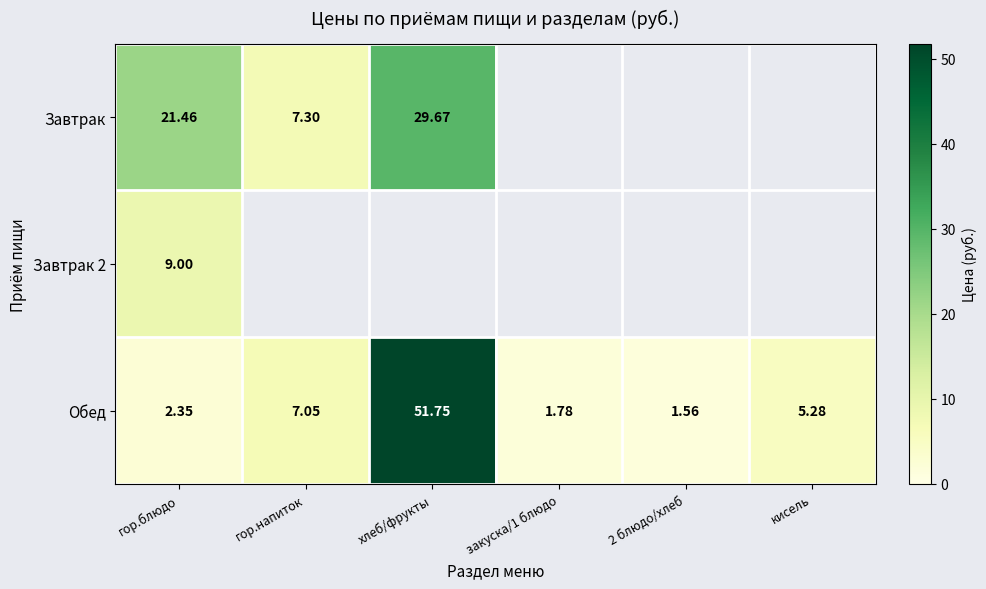

True or false: Обед has a value of 14.3 at хлеб/фрукты.

False